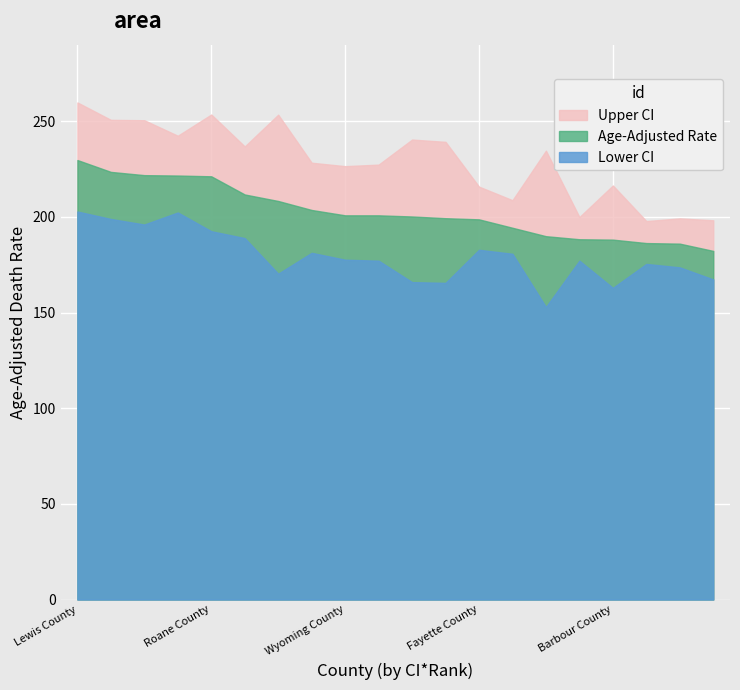

True or false: Age-Adjusted Rate has more than 1 interior local peaks.

False